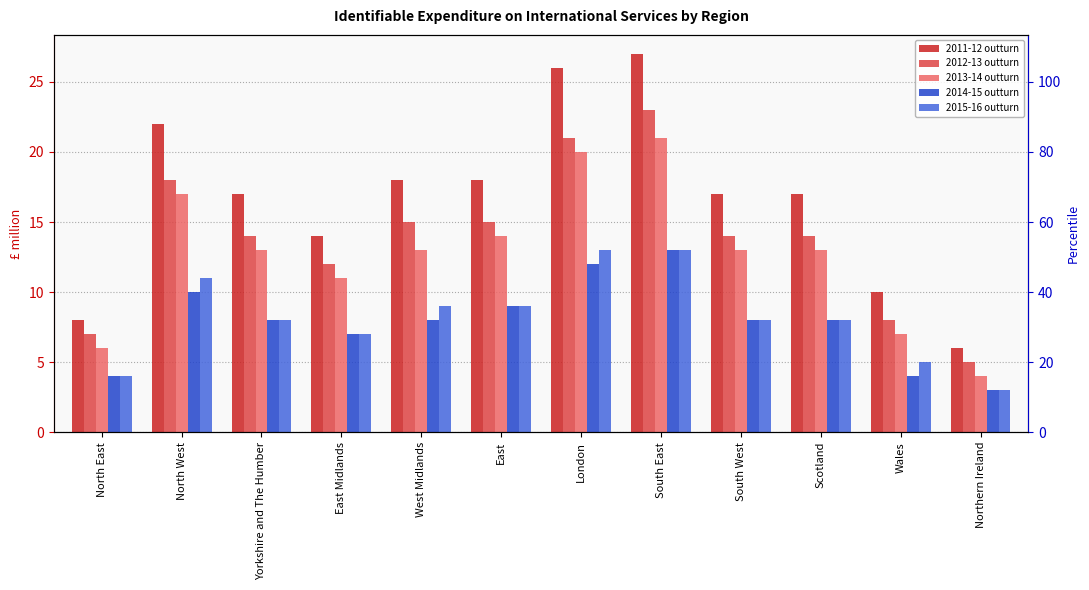

How many bars are there in each group?

5